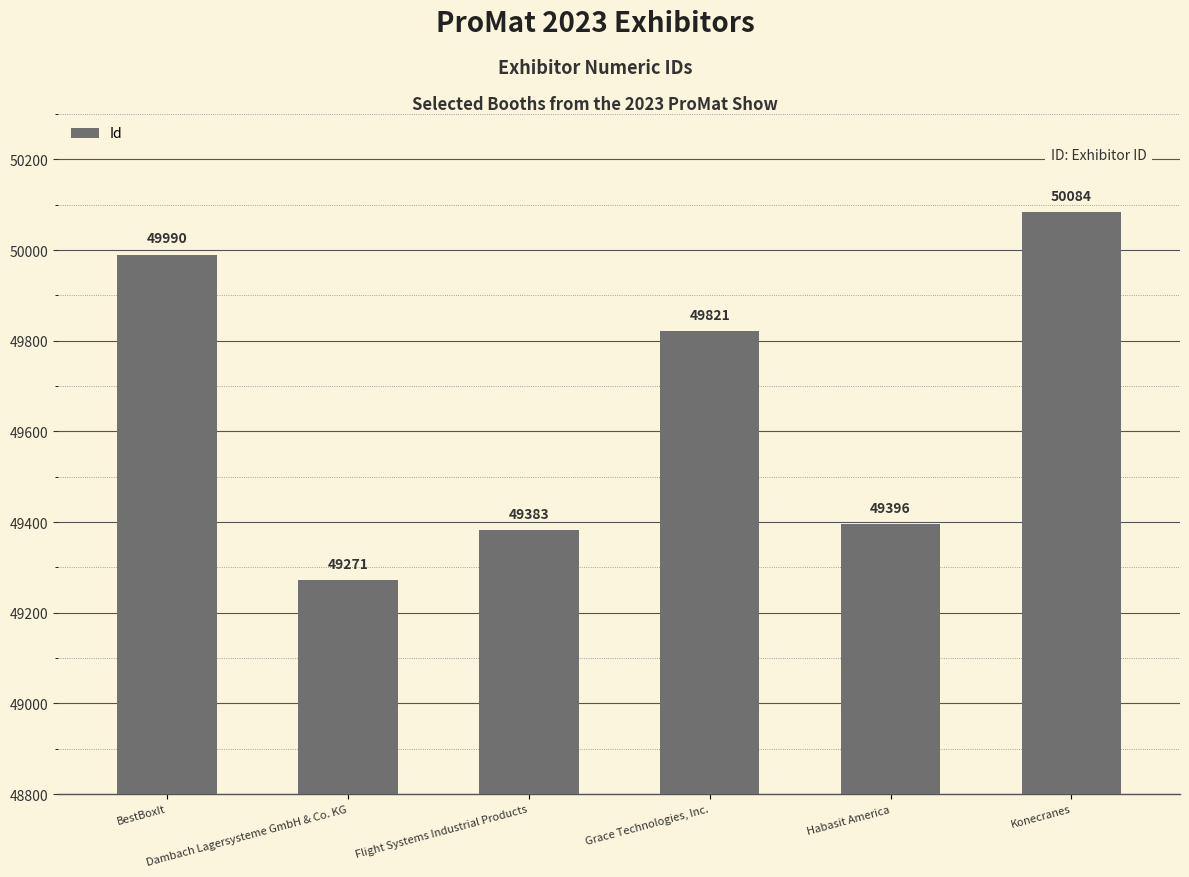

What is the value of the 3rd bar from the left?

49383